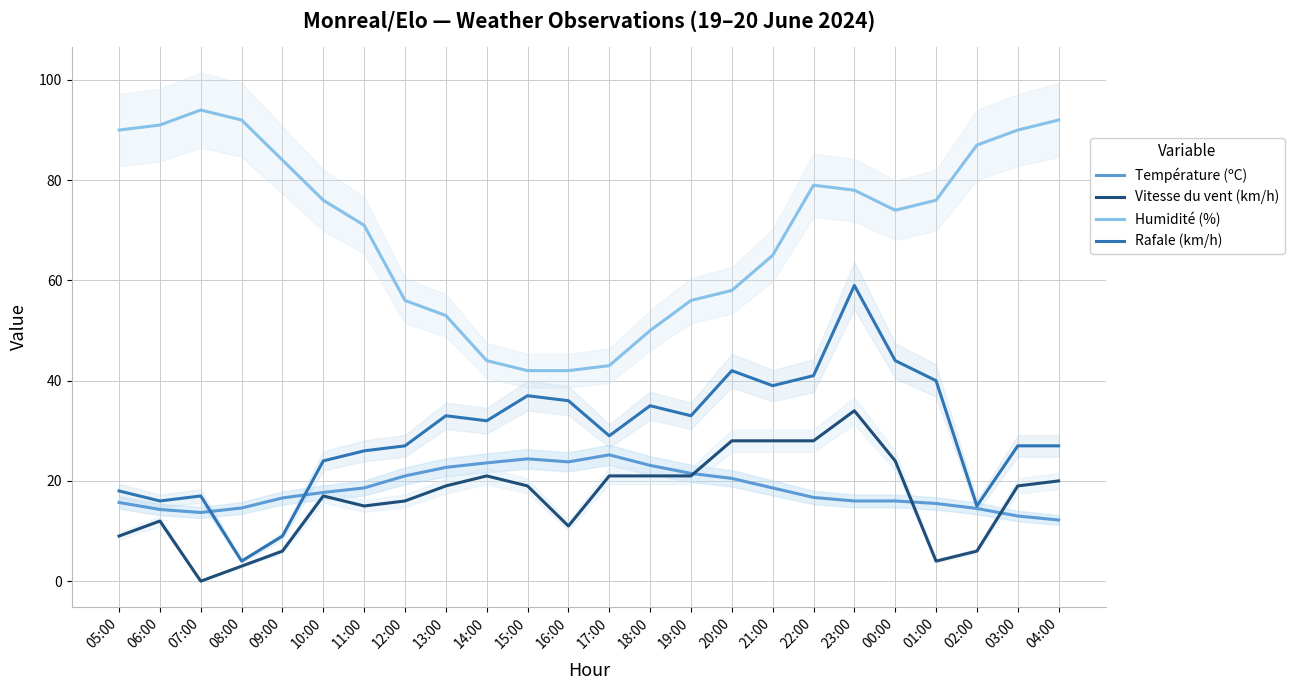

True or false: Humidité (%) and Rafale (km/h) intersect in this chart.

False